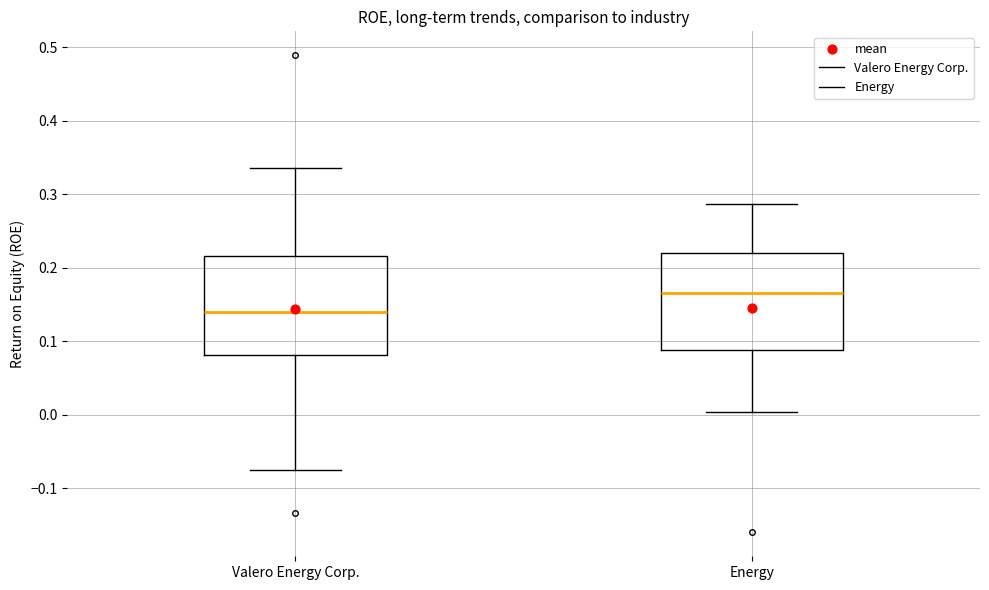

Reading left to right, read every box against the y-axis: the position of its median line, the range the box covers, and the ends of its whiskers. The values are not printed on the chart, so give them approximately, as read against the axis.

Valero Energy Corp.: median 0.14, box 0.08 to 0.22, whiskers -0.08 to 0.34
Energy: median 0.17, box 0.09 to 0.22, whiskers 0.00 to 0.29